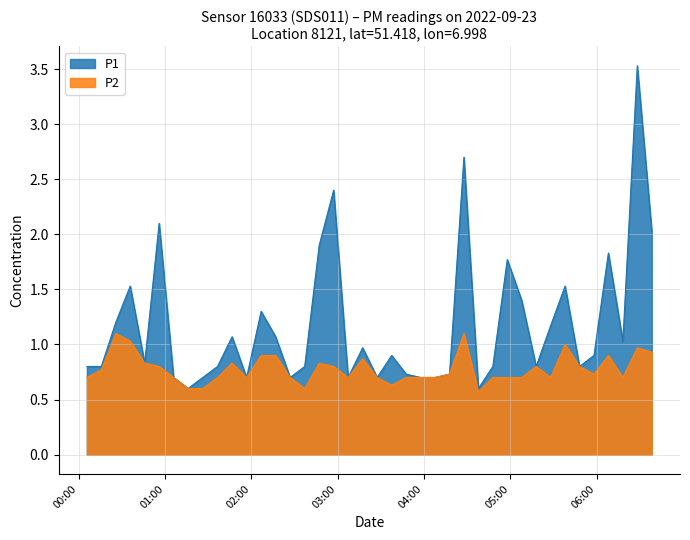

What is the difference between the second highest and second lowest values in the P2 series?

0.5